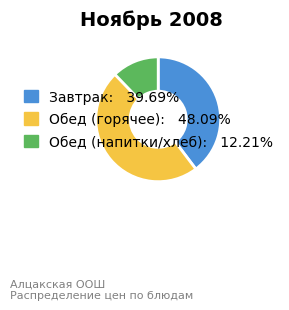

Does any single category account for the majority?

No